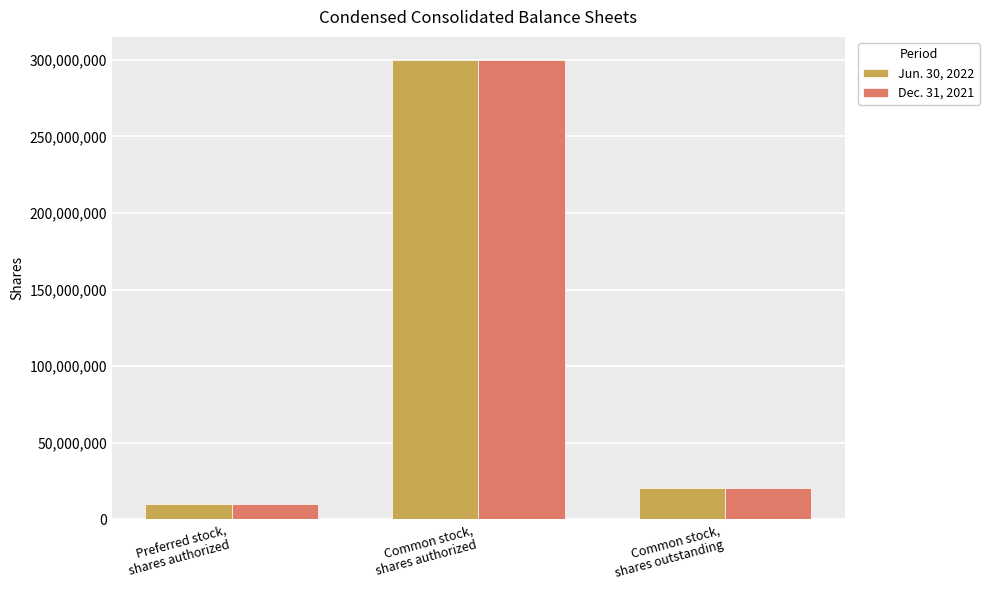

Reading right to left, transcribe all the data shown in this chart.

Jun. 30, 2022: 20277448	300000000	10000000
Dec. 31, 2021: 20277448	300000000	10000000